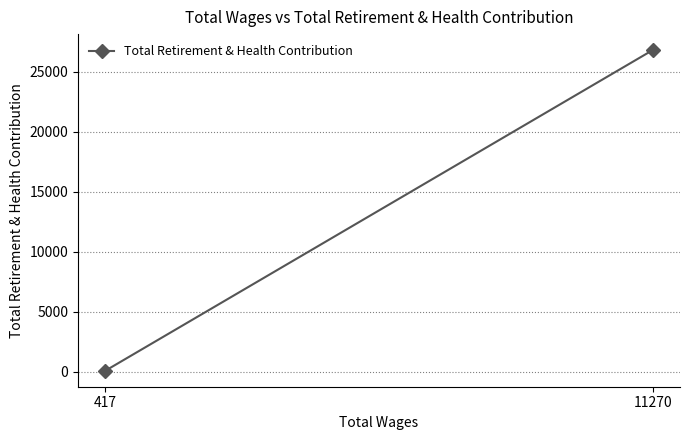

List the labels in order of value, largest first.

11270, 417